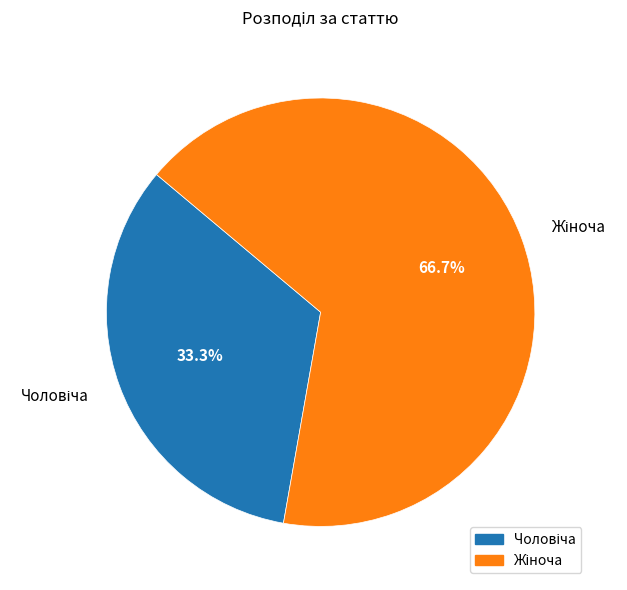

True or false: Жіноча accounts for 82% of the total.

False